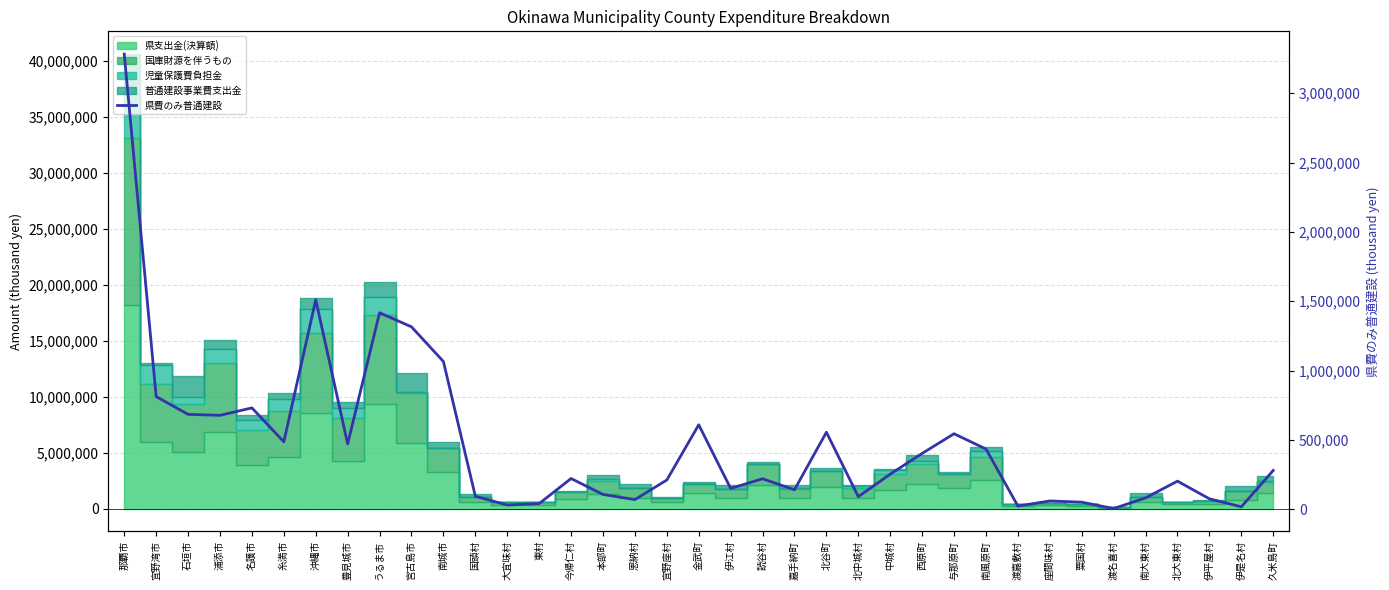

How many interior local valleys (lower than both neighbors) does the data have?

11